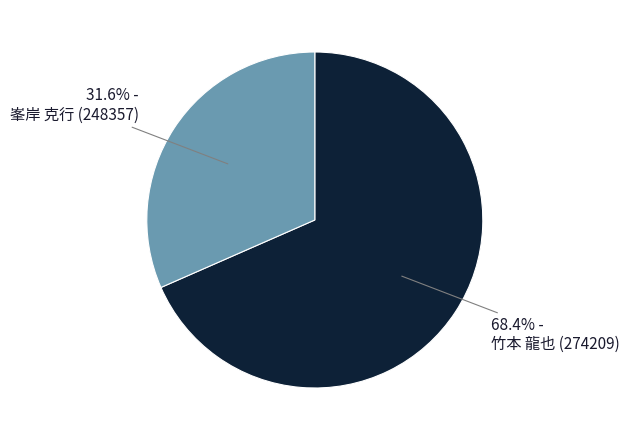

Is there a majority slice in this chart?

Yes